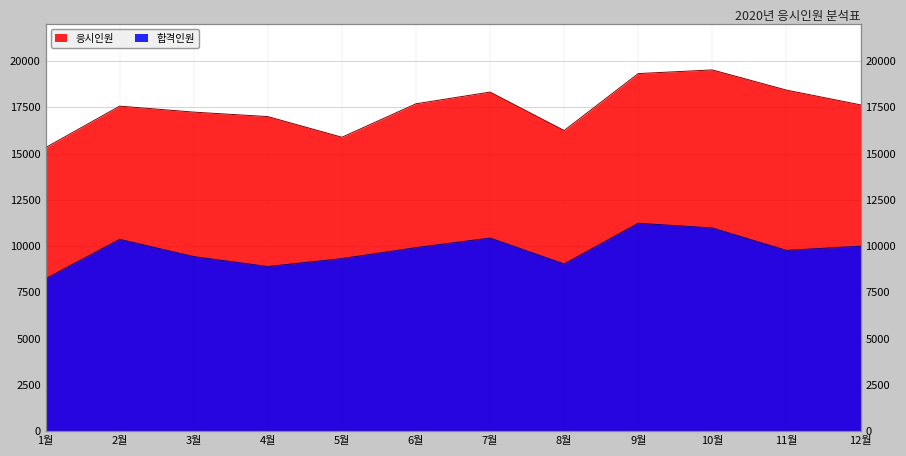

True or false: 합격인원 and 응시인원 cross at least once.

False